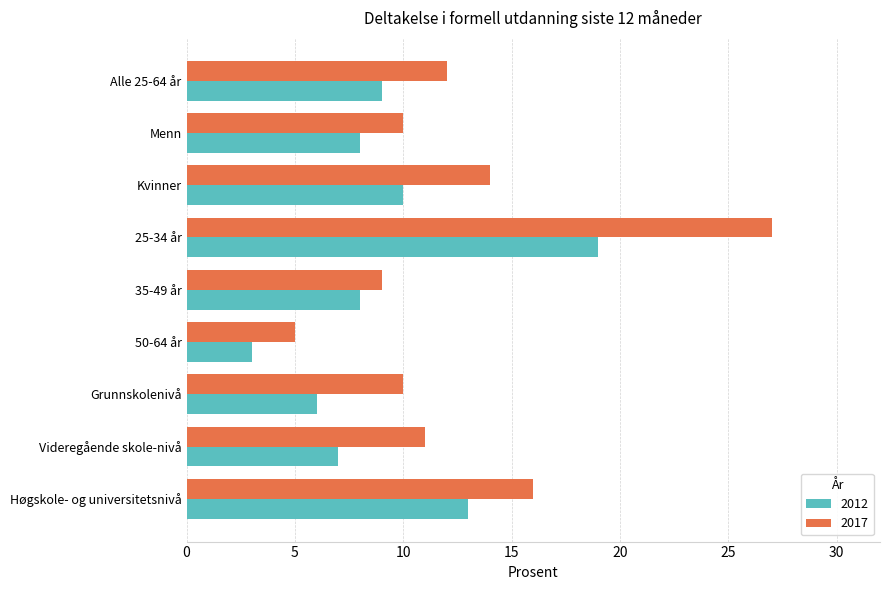

What is the sum of the 2017 values at 50-64 år and Menn?

15